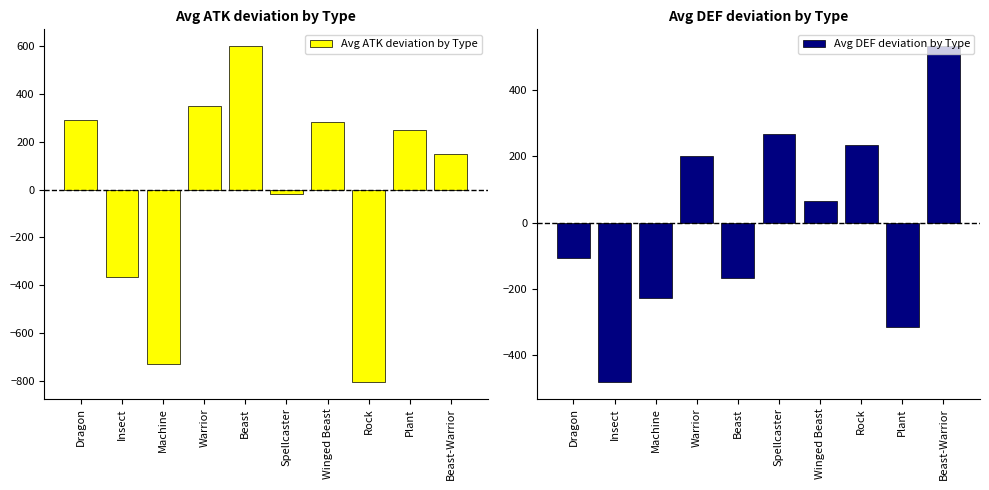

How many data points in Avg DEF deviation by Type are less than 66?

5